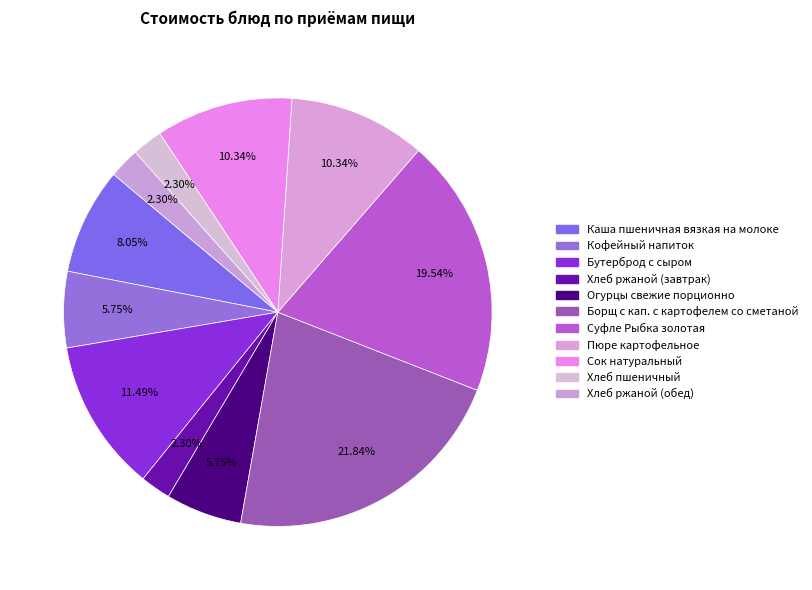

Which slice is the largest?

Борщ с кап. с картофелем со сметаной